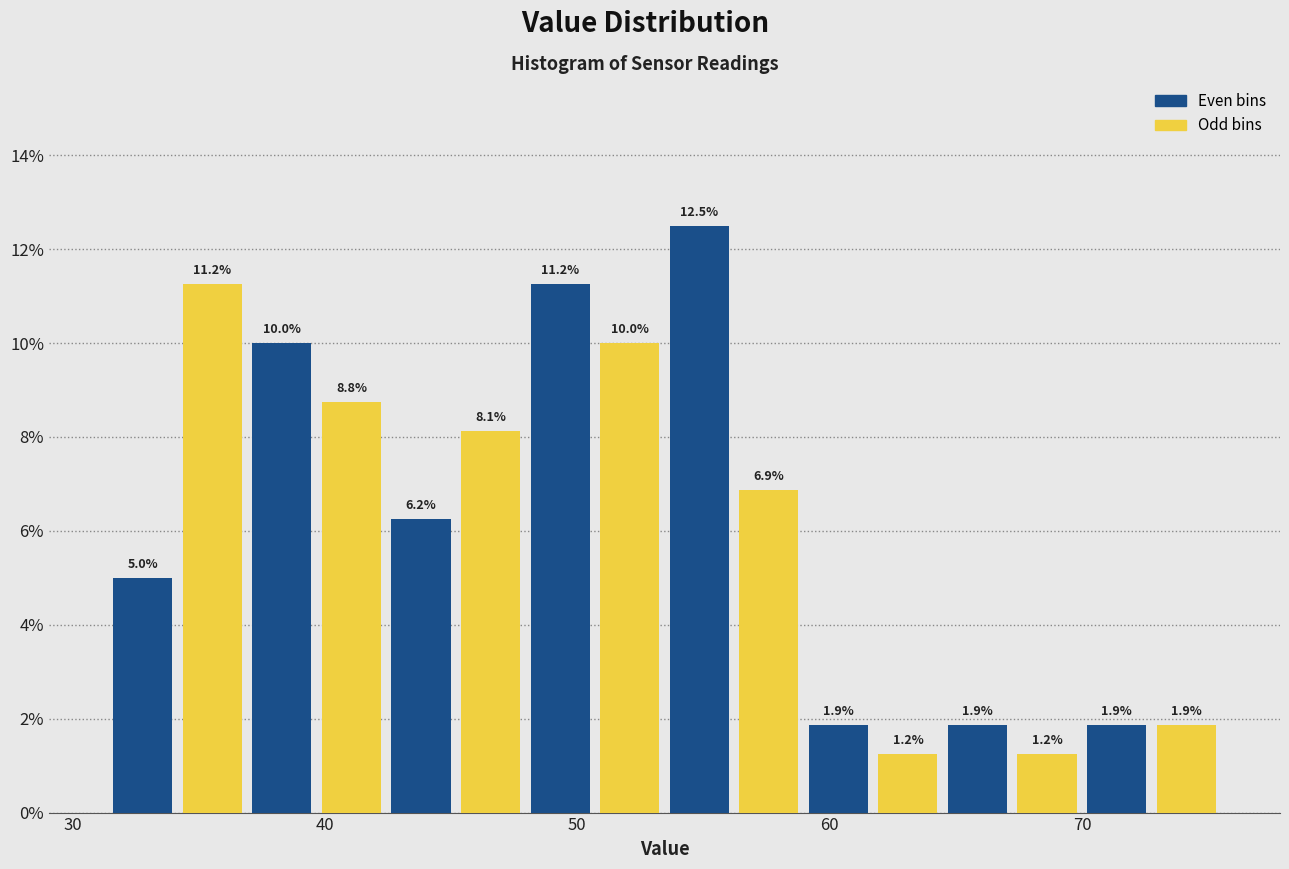

Around what value on the x-axis is the tallest bar? Give the approximate position of its centre, as read against the axis.

55